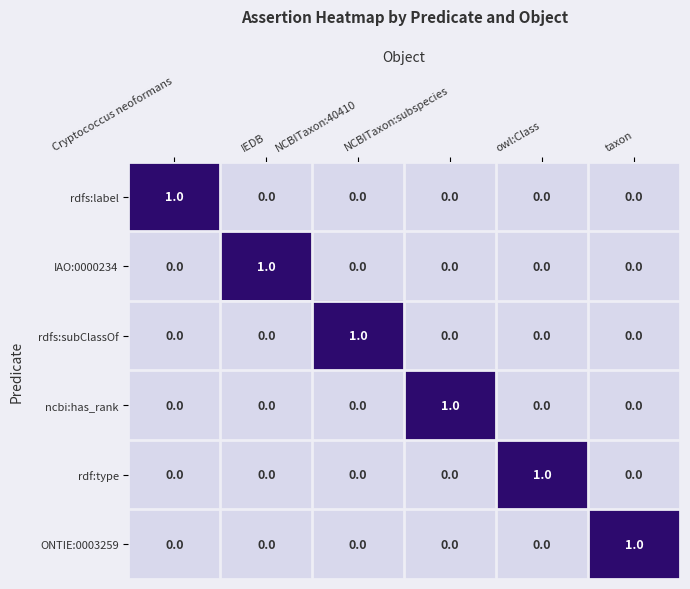

At how many categories does at least one series exceed 0?

6